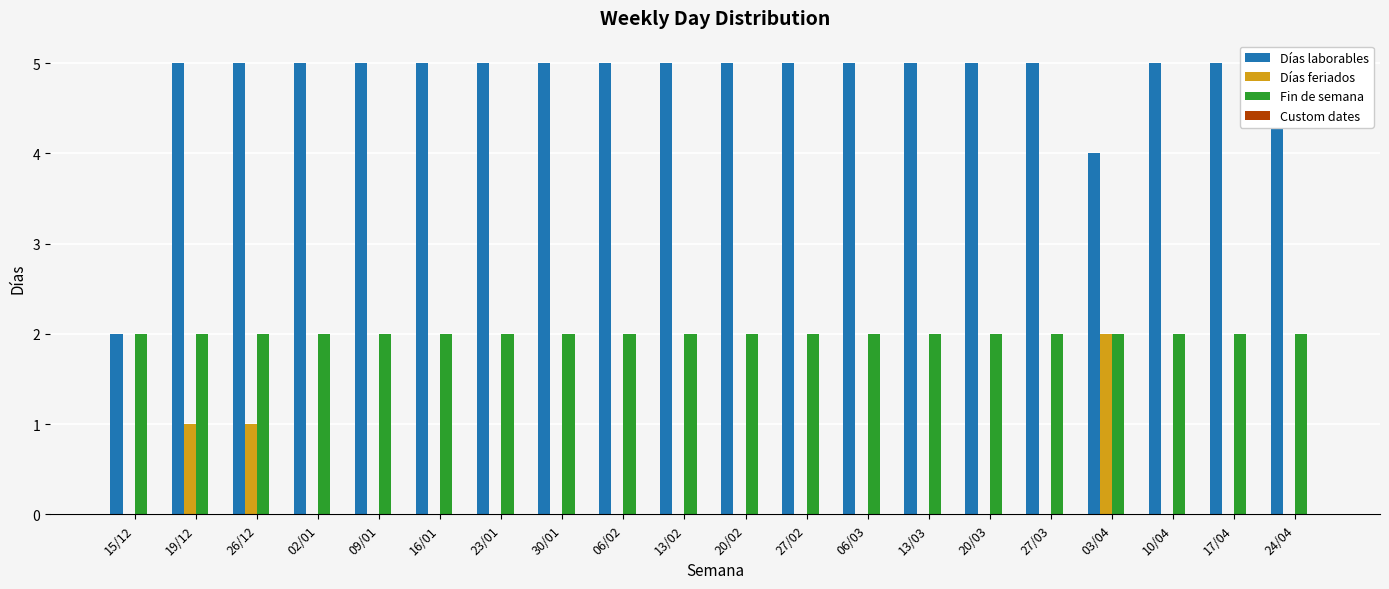

Is the value of Fin de semana at 27/02 greater than the value of Días laborables at 09/01?

No